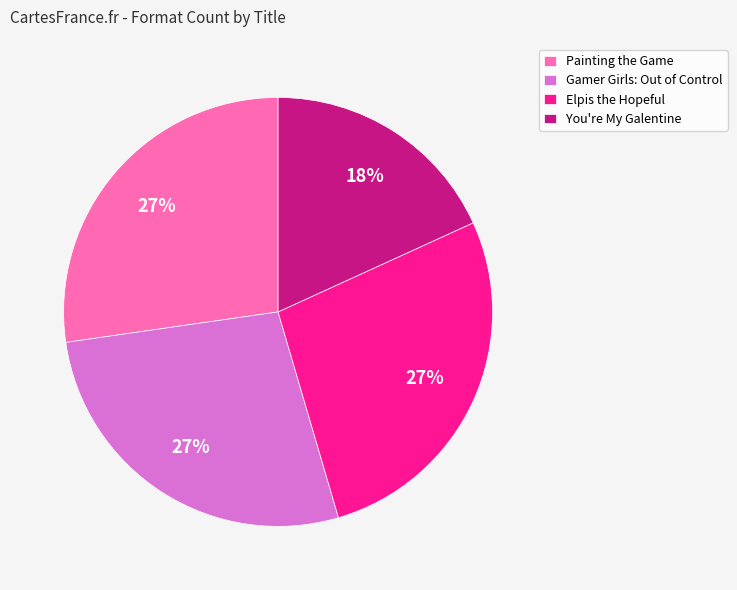

What percentage is the You're My Galentine slice, to the nearest percent?

18%